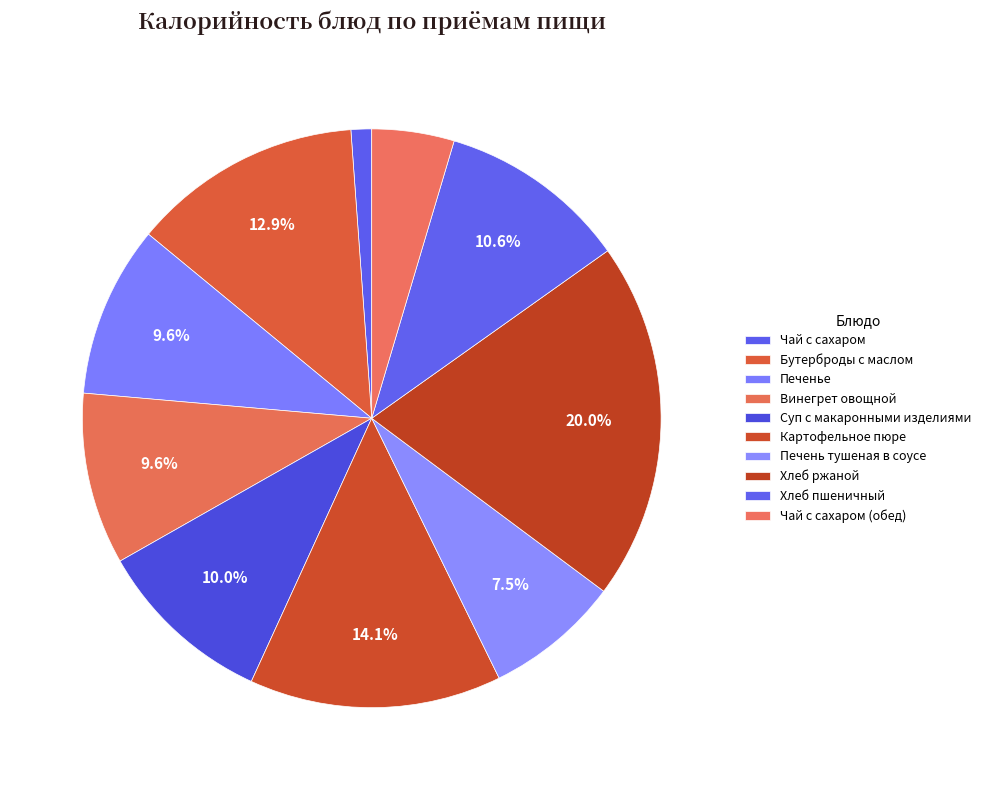

To the nearest percent, what is the difference between the Чай с сахаром and Суп с макаронными изделиями slice percentages?

9%